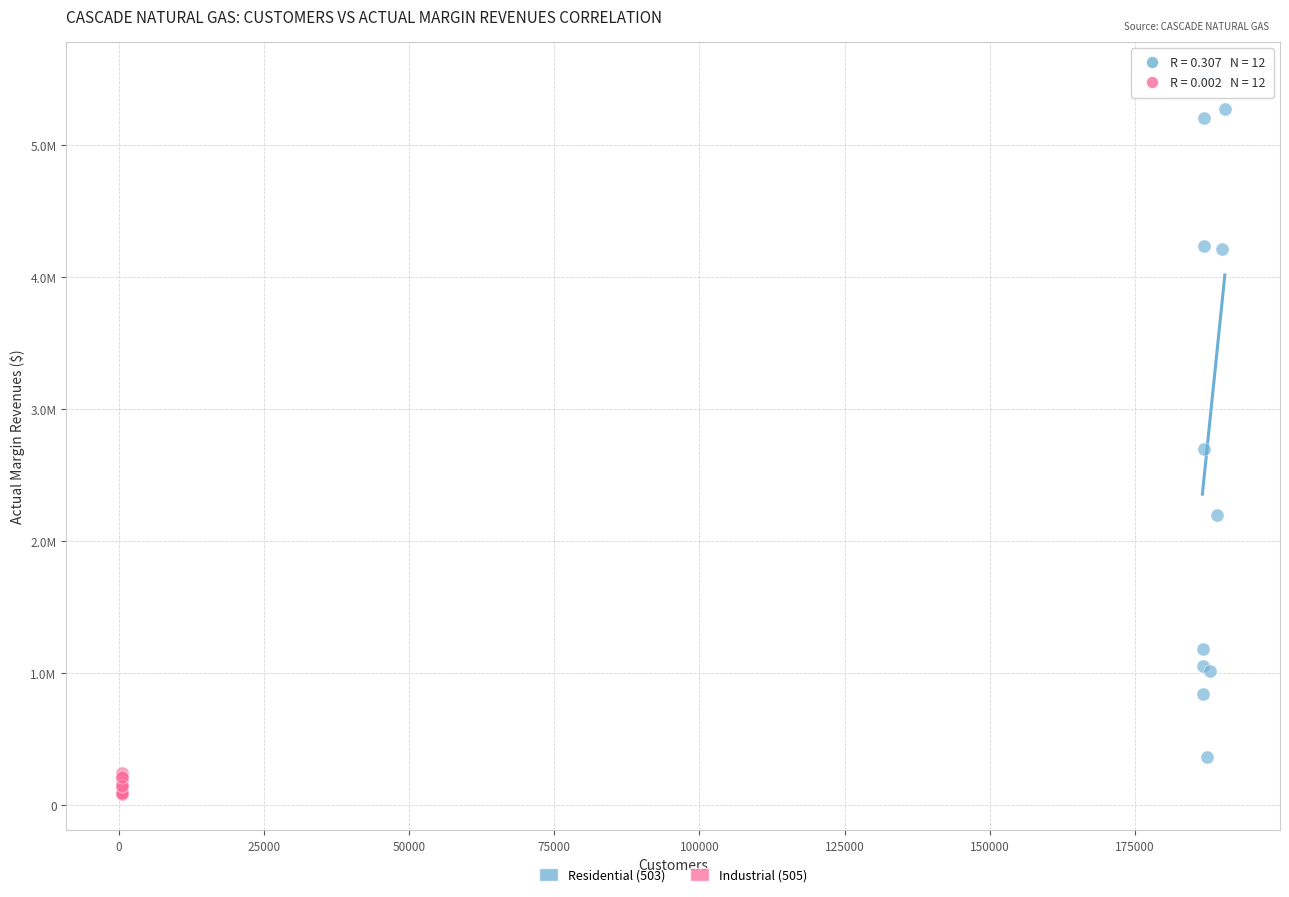

Which series contains the highest Y value?

Residential (503)